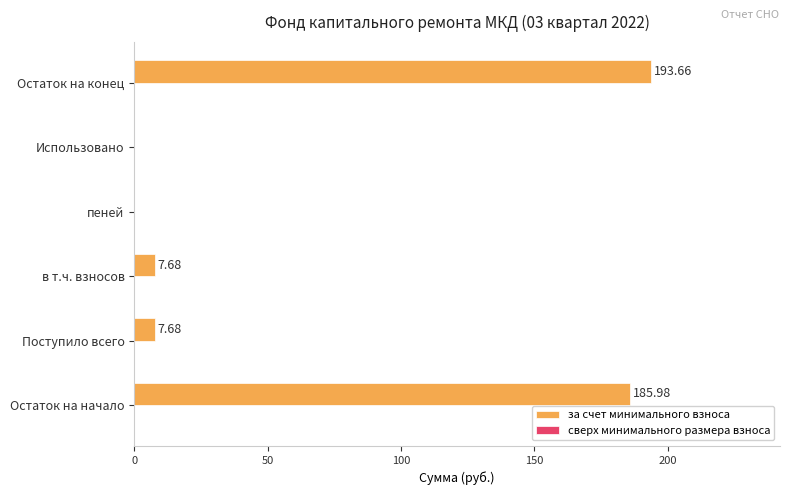

Approximately how many times larger is the value at в т.ч. взносов compared to Поступило всего?

1.0